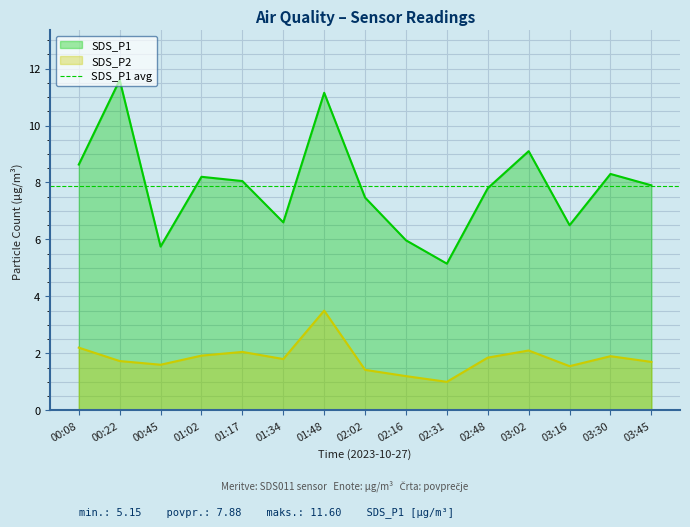

Where does the SDS_P1 series first go above 7?

00:08